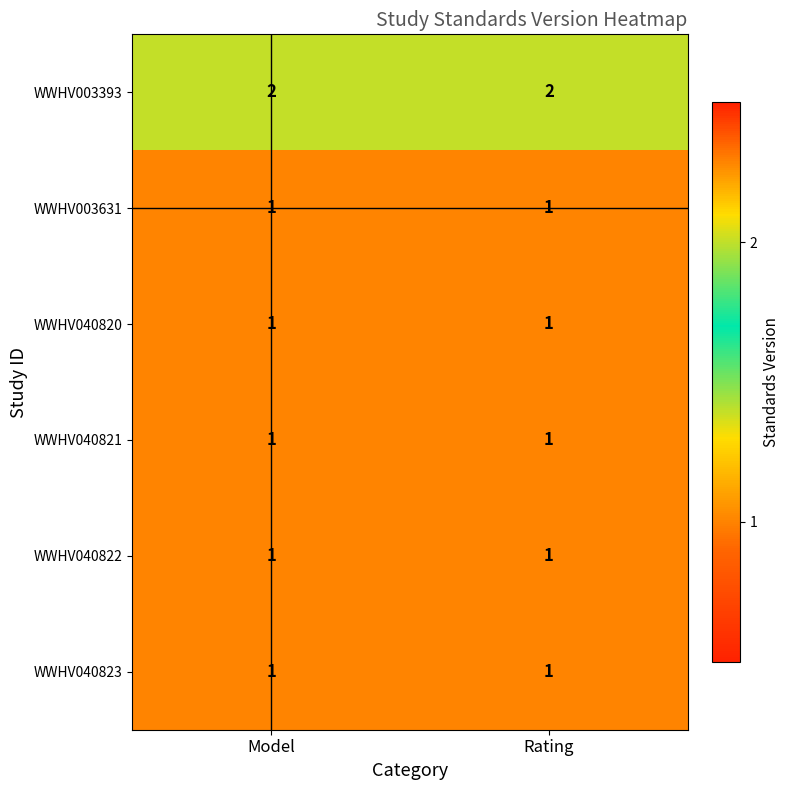

The value of WWHV040823 at Model is 1. True or false?

True